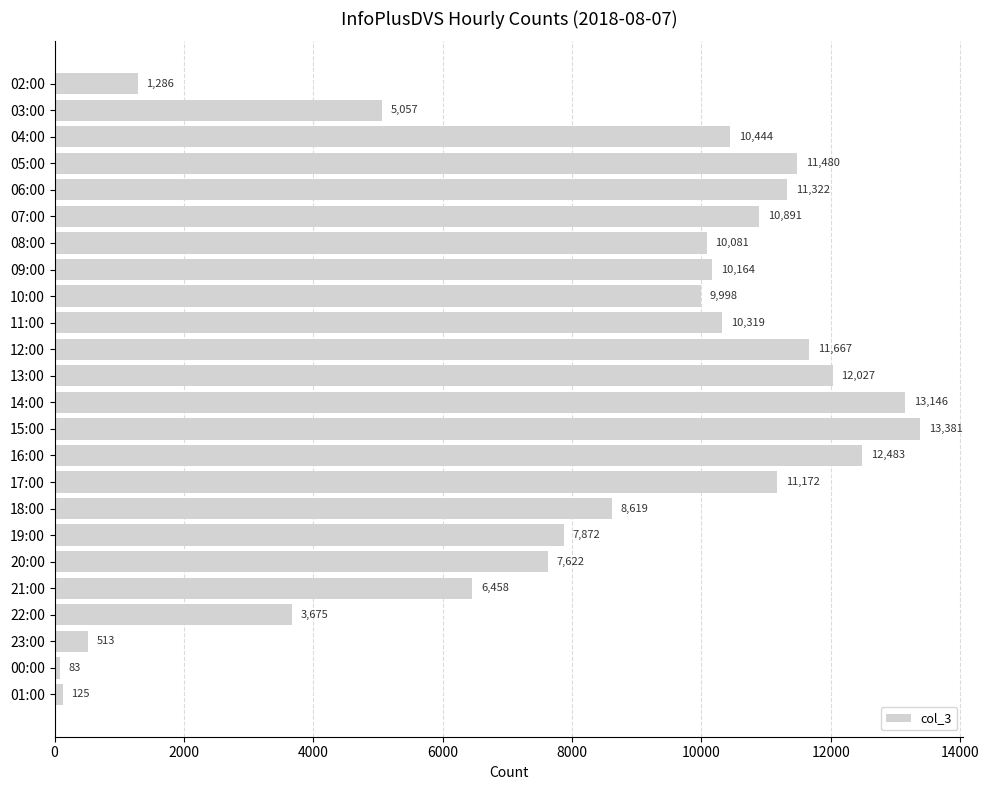

True or false: the data shows 13146 at 14:00.

True